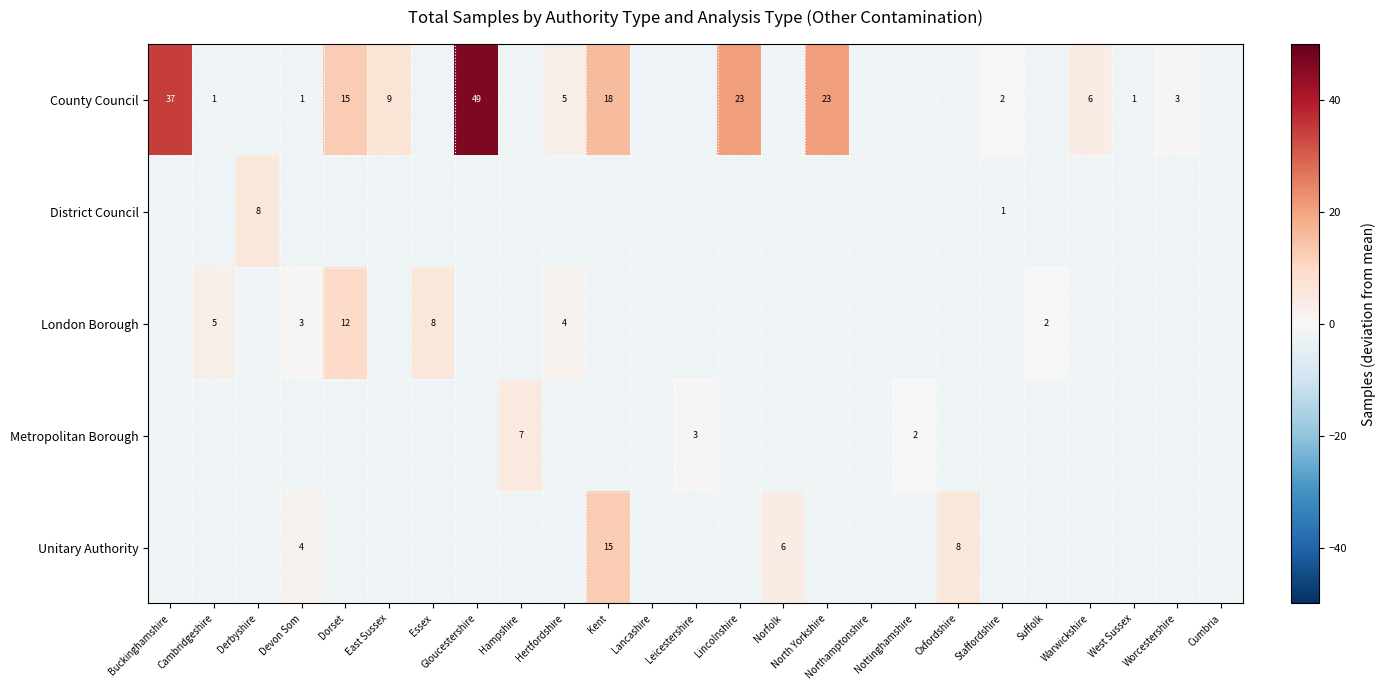

The value of County Council at Cumbria is -4.0. True or false?

False